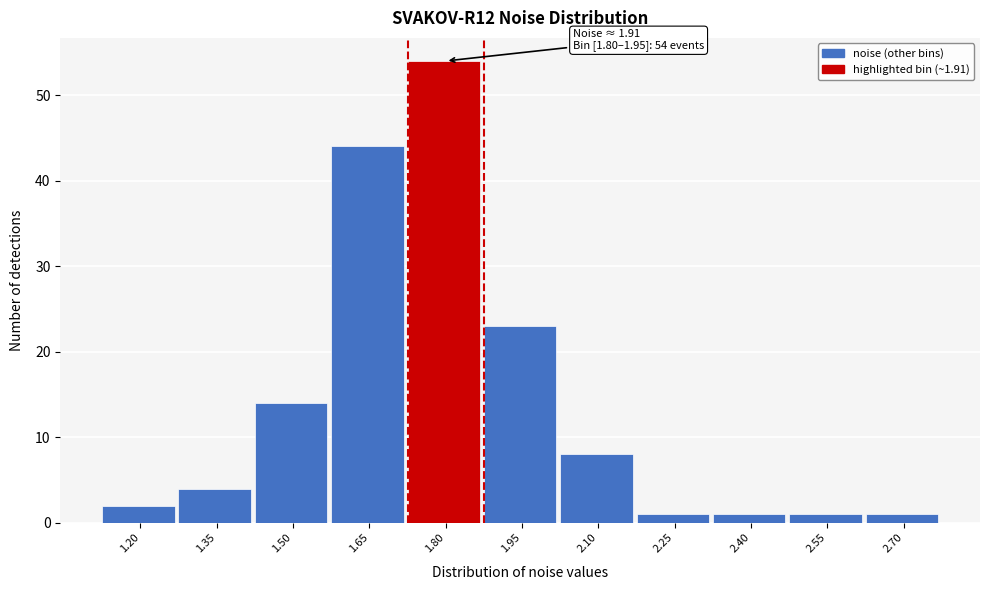

Reading left to right, extract all data points from this chart.

2	4	14	44	54	23	8	1	1	1	1